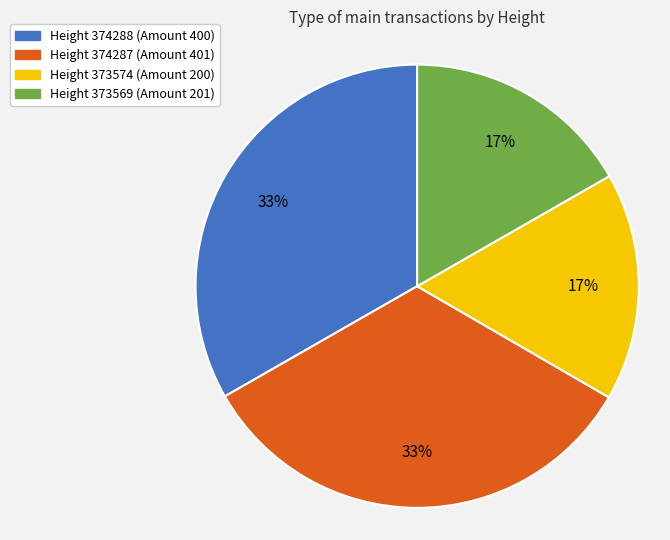

To the nearest percent, what is the average slice percentage?

25%